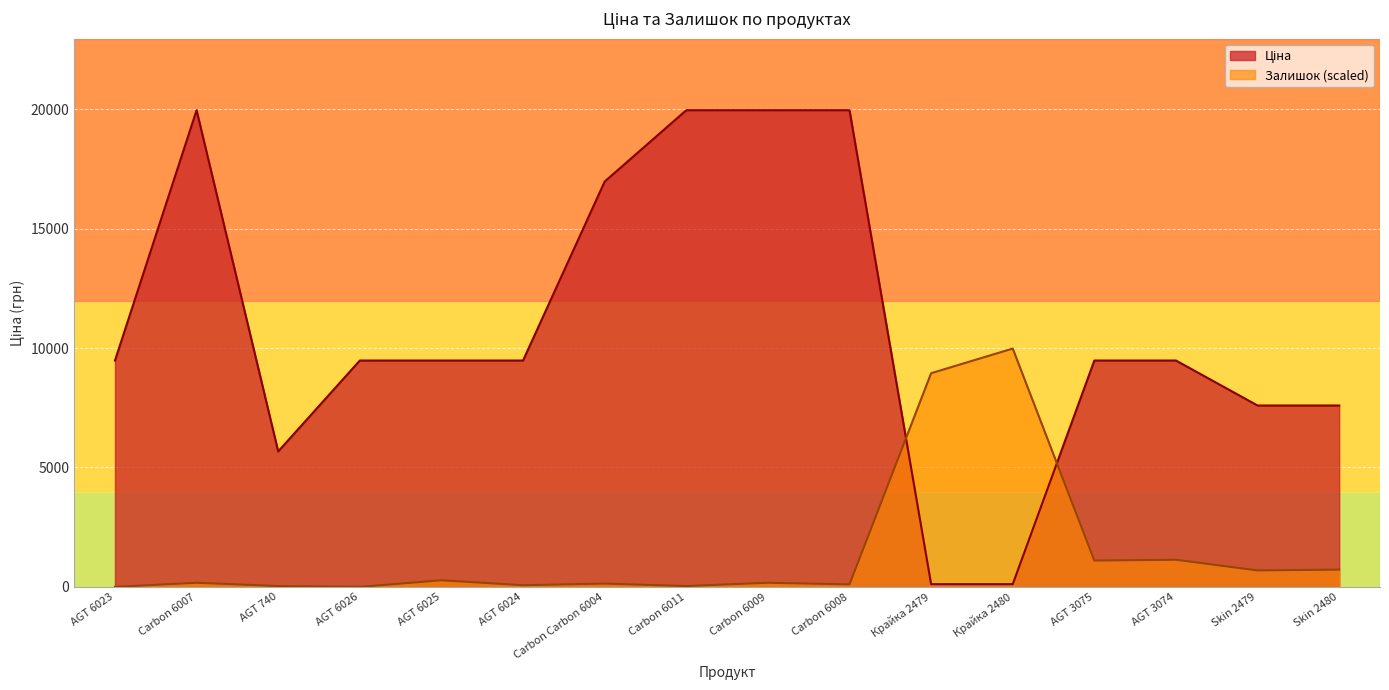

What is the difference between the maximum and minimum values in the Ціна series?

19850.1